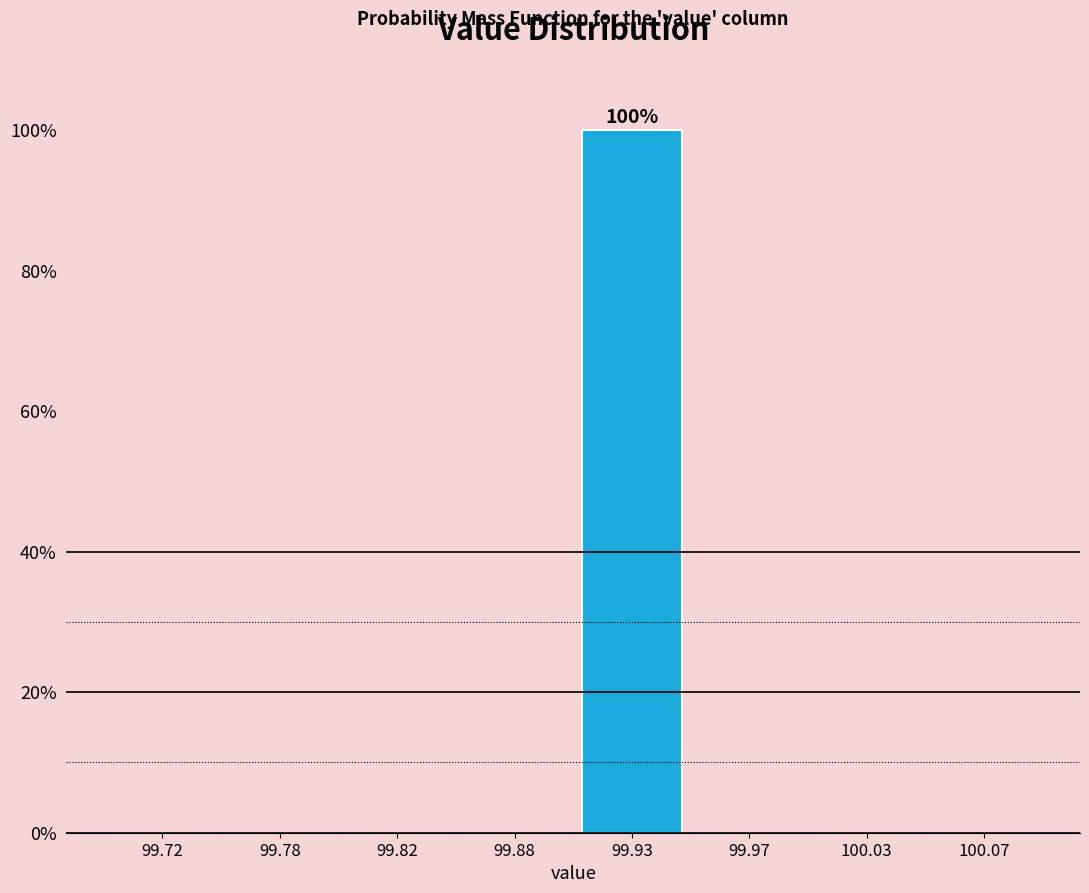

Reading left to right, extract all data points from this chart.

99.72=0	99.78=0	99.82=0	99.88=0	99.93=100	99.97=0	100.03=0	100.07=0